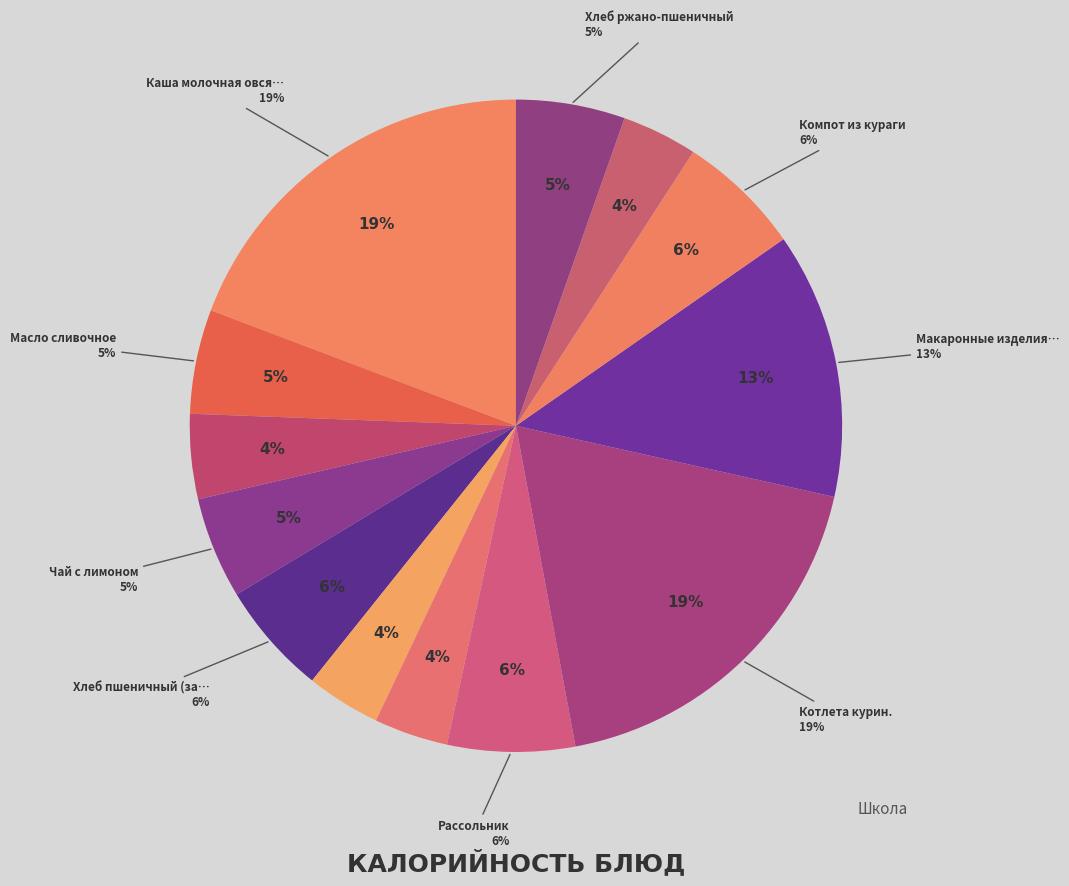

Does Сыр represent more than half of the total?

No